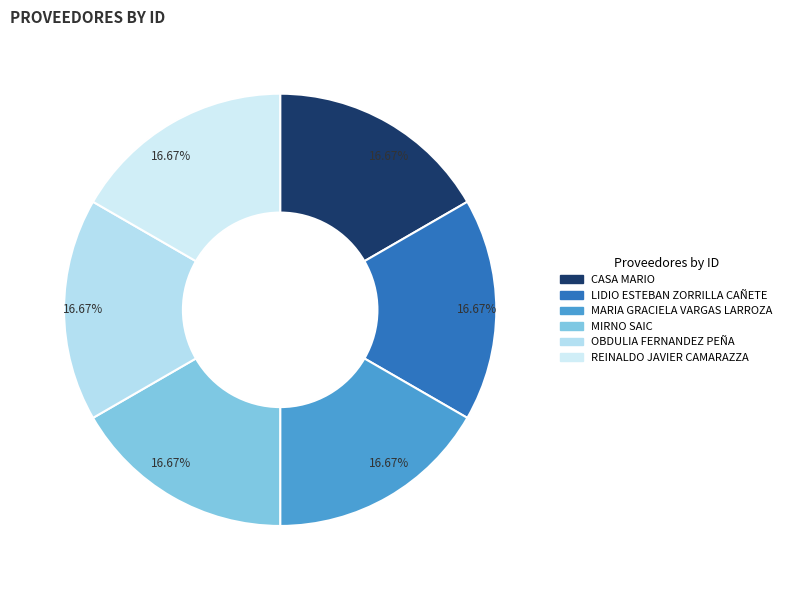

Rank the categories by value from highest to lowest.

OBDULIA FERNANDEZ PEÑA, MIRNO SAIC, CASA MARIO, REINALDO JAVIER CAMARAZZA, LIDIO ESTEBAN ZORRILLA CAÑETE, MARIA GRACIELA VARGAS LARROZA